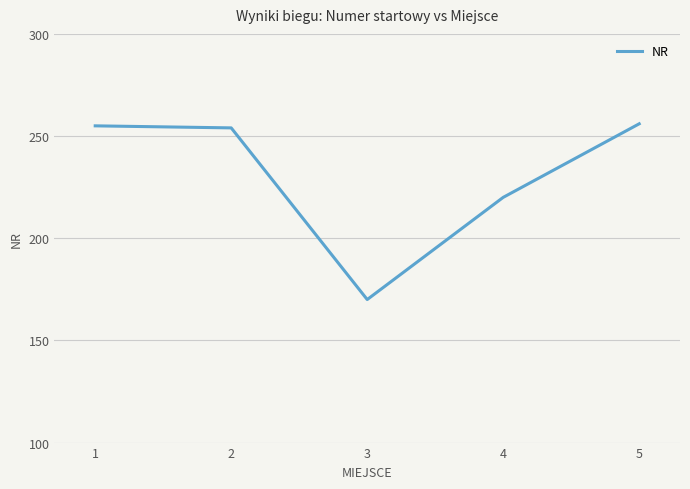

What is the change in value from 2 to 5?

+2